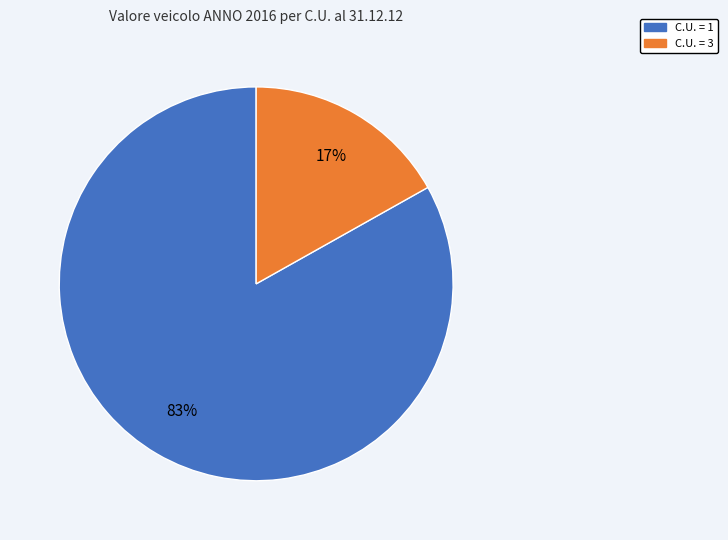

To the nearest percent, what is the combined percentage of C.U. = 3 and C.U. = 1?

100%